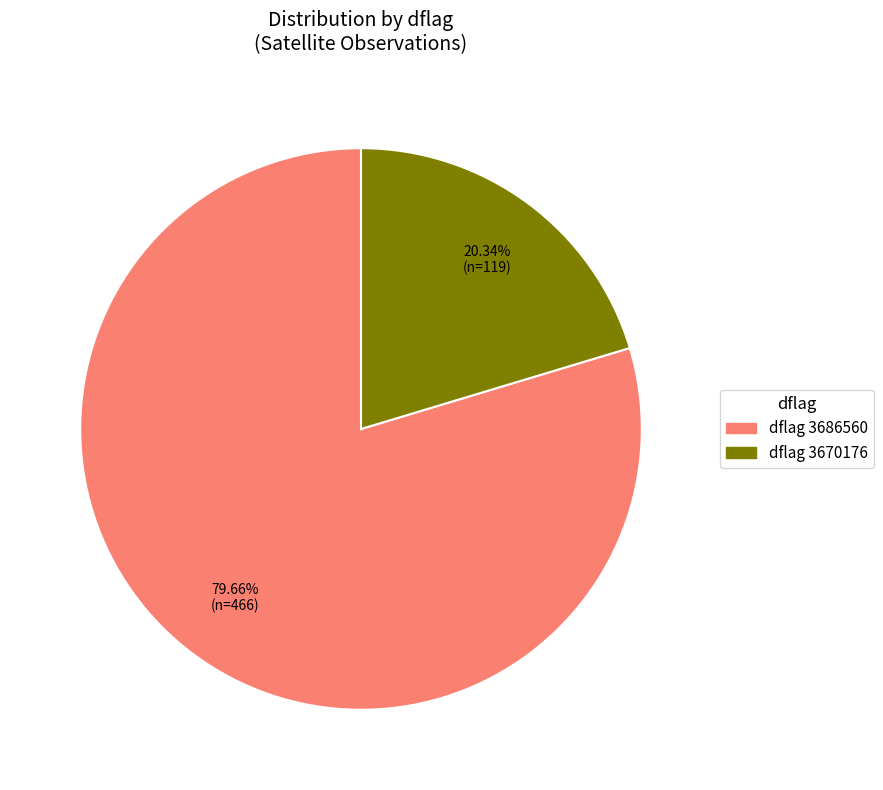

Does any single category account for the majority?

Yes